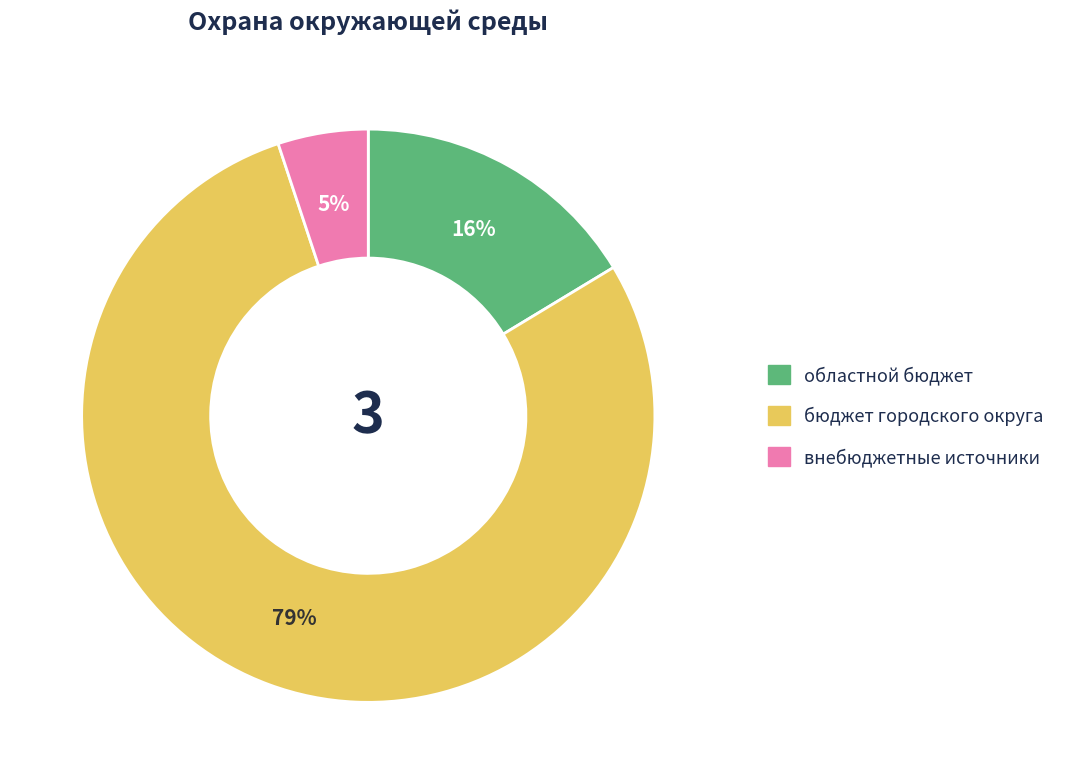

Is there a majority slice in this chart?

Yes